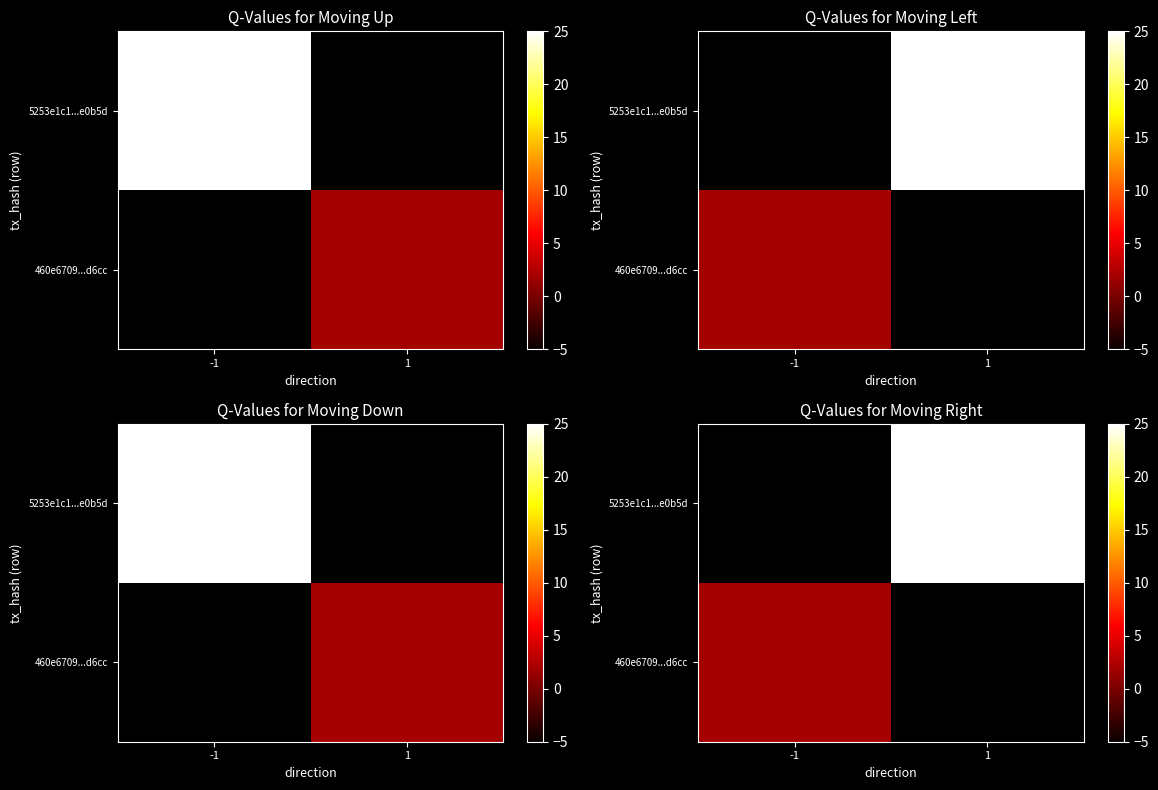

Which has a higher value, -1 or 1?

1